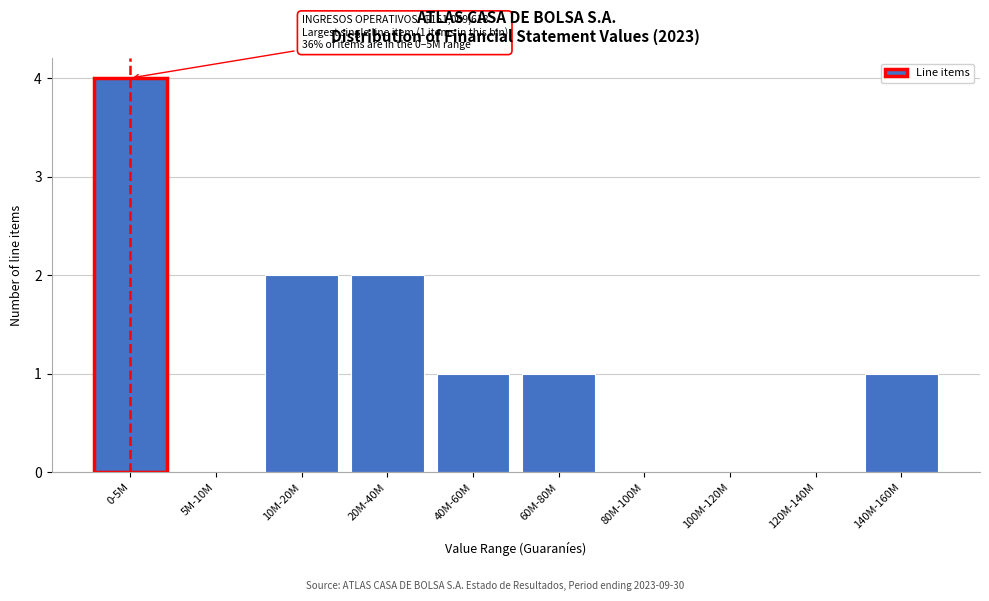

Reading right to left, list all the values displayed in this chart.

140M-160M=1	120M-140M=0	100M-120M=0	80M-100M=0	60M-80M=1	40M-60M=1	20M-40M=2	10M-20M=2	5M-10M=0	0-5M=4